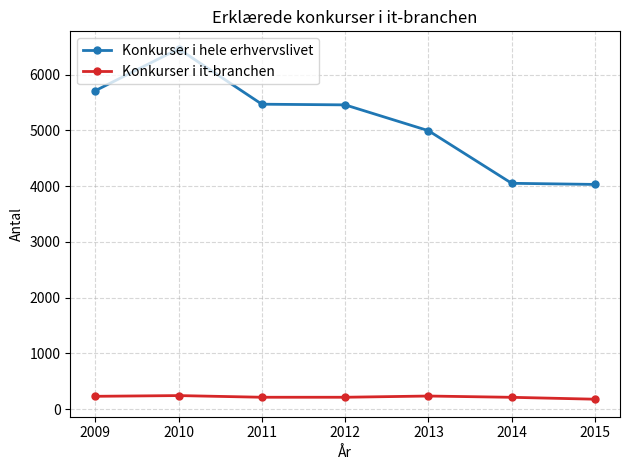

How many data points does each series have?

7